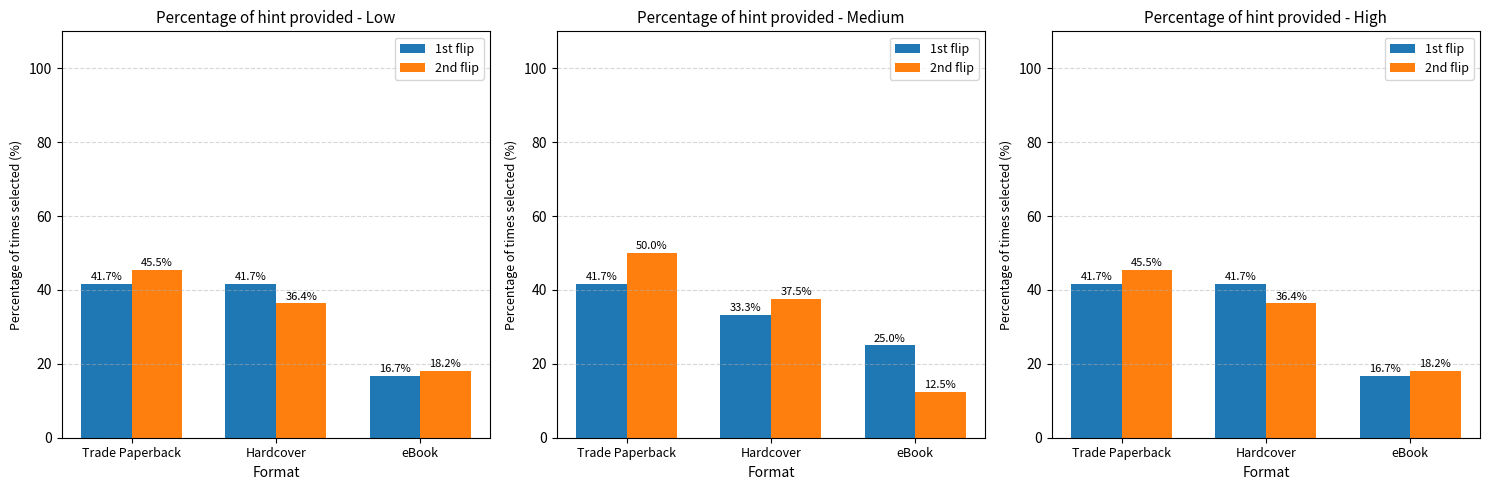

At which category is the sum across all series the highest?

Trade Paperback